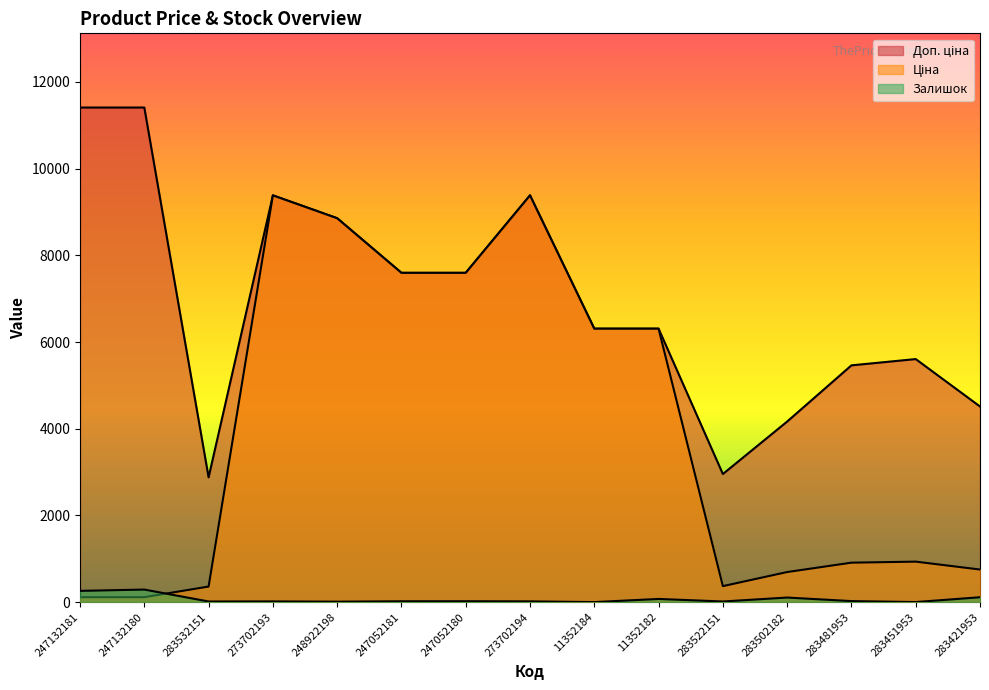

At which category does Ціна reach its first local valley?

283522151